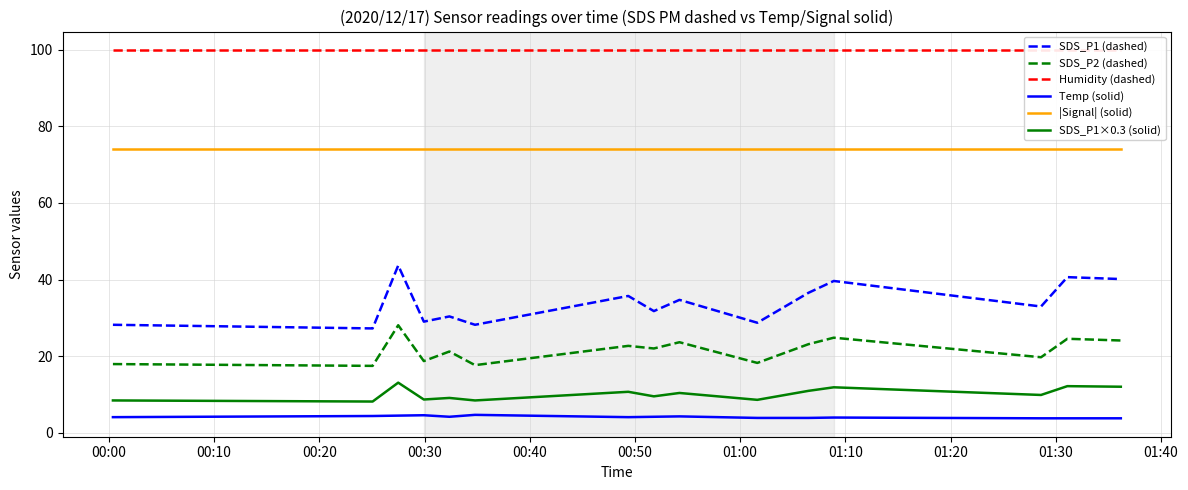

How many data points in SDS_P1 (dashed) are less than 32?

7